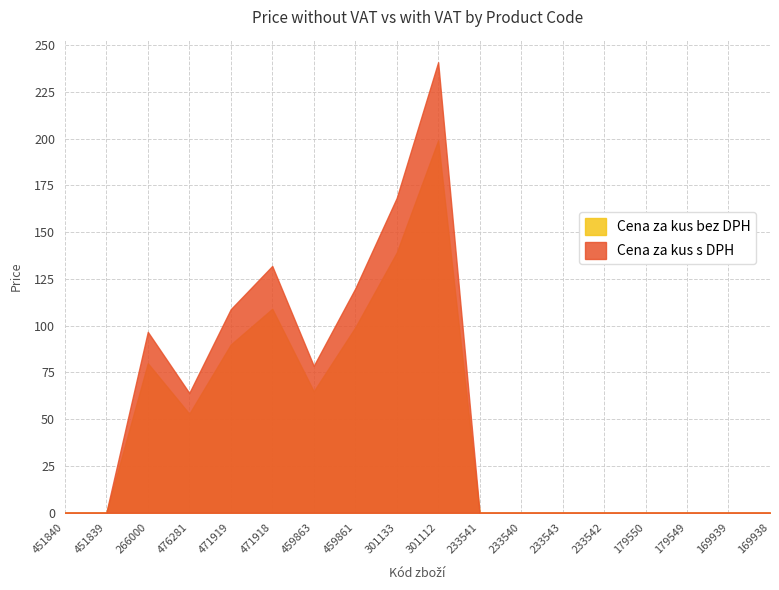

Rank the series at 451840 from lowest to highest value.

Cena za kus bez DPH, Cena za kus s DPH